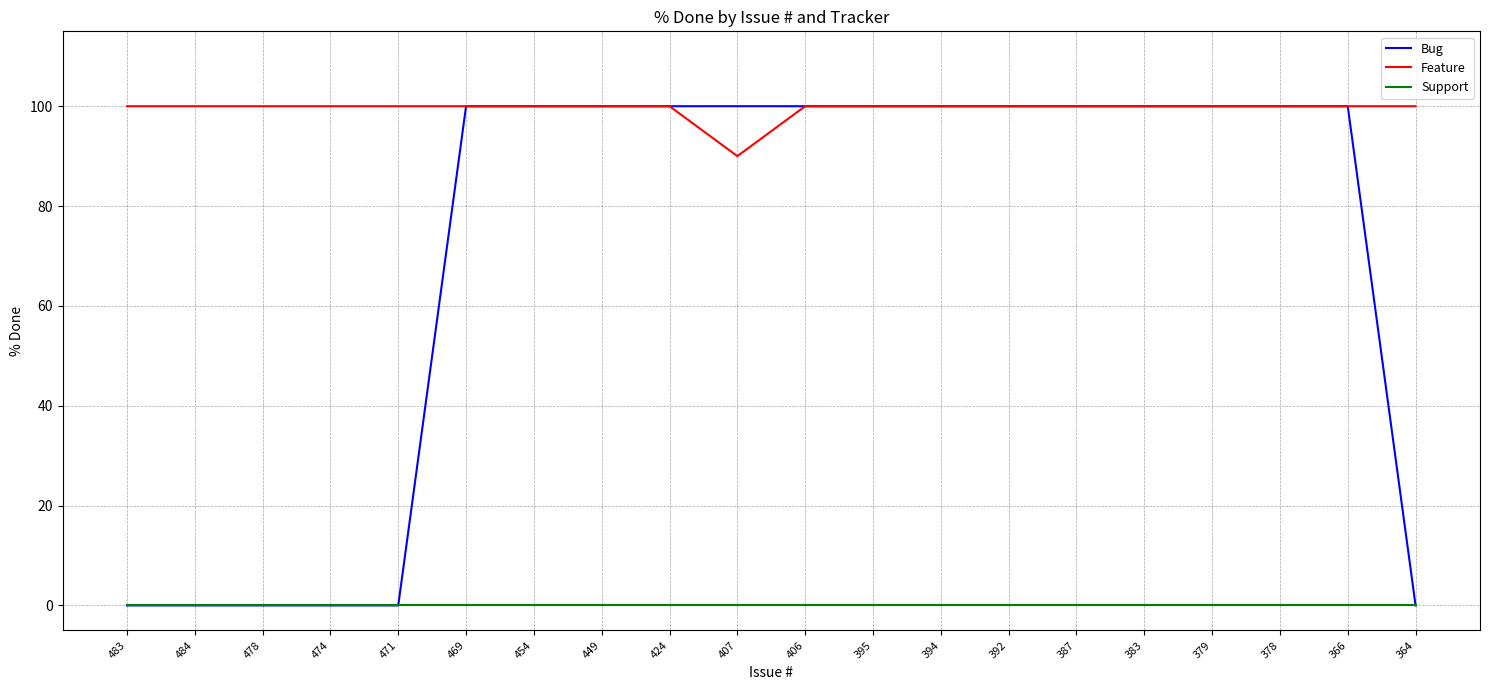

What is the total value across all series at 484?

100